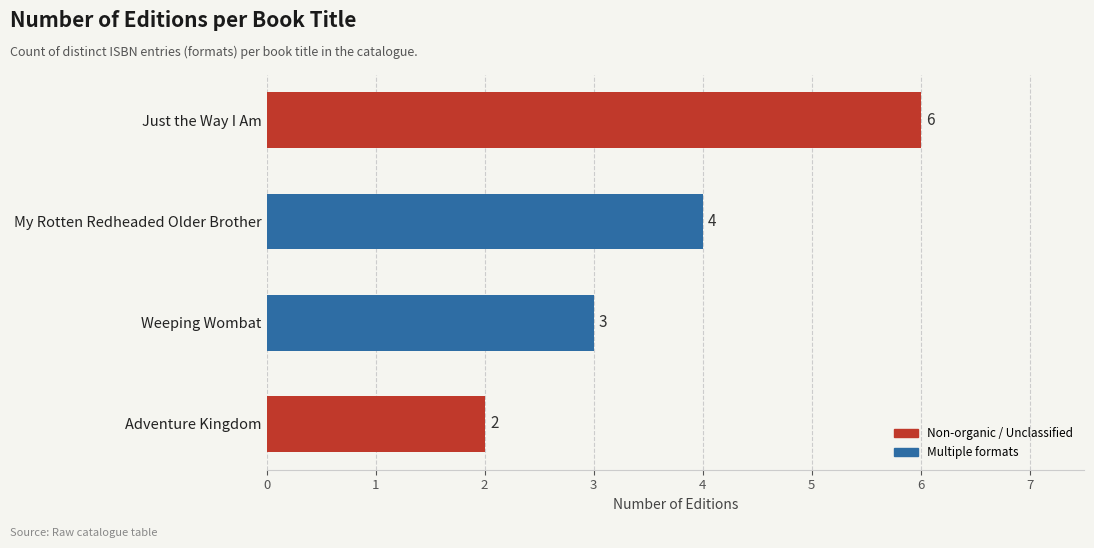

Reading top to bottom, list all the values displayed in this chart.

6	4	3	2